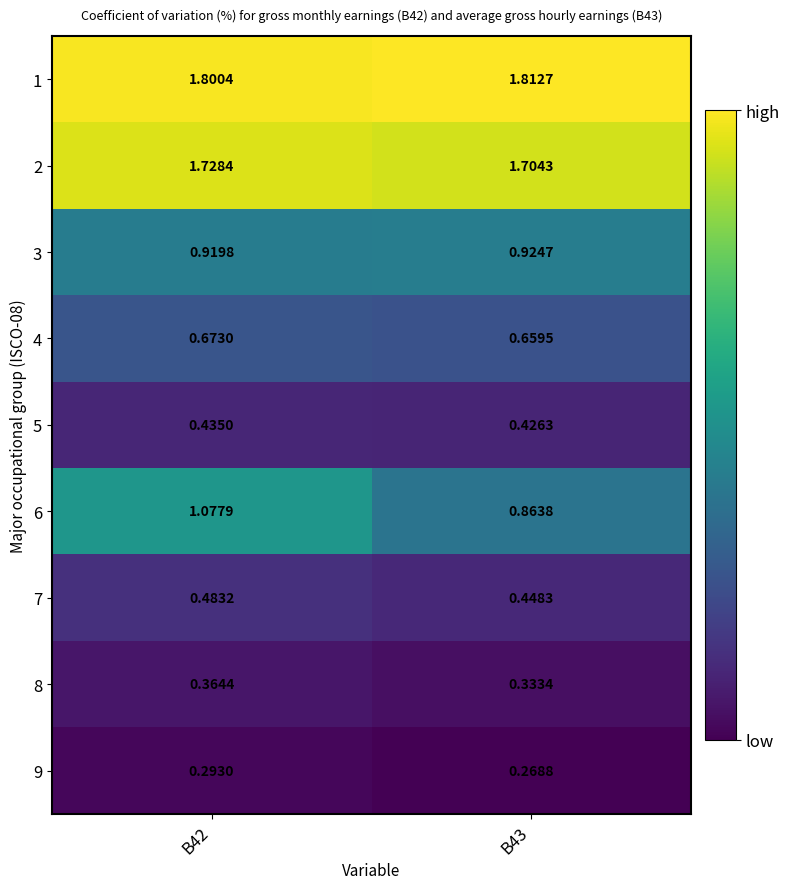

Is the value of 5 at B43 greater than the value of 9 at B43?

Yes